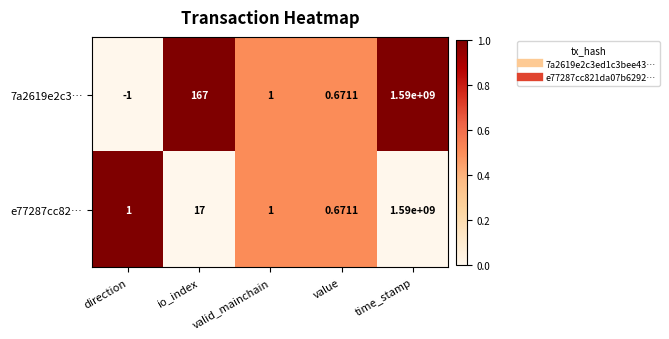

Which series has the largest total across all categories?

7a2619e2c3…